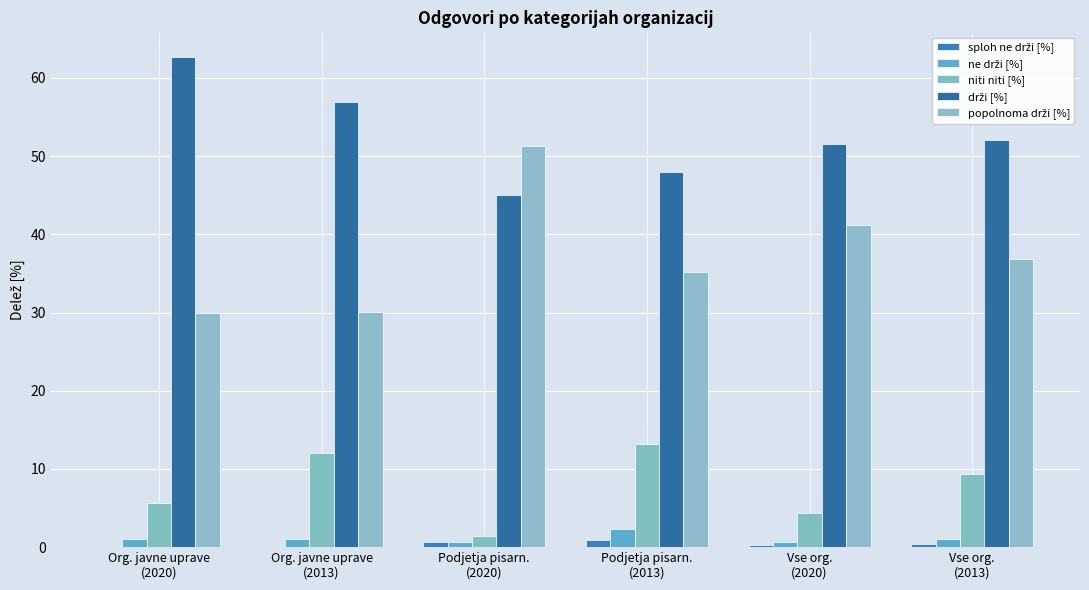

Reading left to right, transcribe all the data shown in this chart.

sploh ne drži [%]: Org. javne uprave
(2020)=0.0	Org. javne uprave
(2013)=0.0	Podjetja pisarn.
(2020)=0.7	Podjetja pisarn.
(2013)=0.9	Vse org.
(2020)=0.3	Vse org.
(2013)=0.4
ne drži [%]: Org. javne uprave
(2020)=1.1	Org. javne uprave
(2013)=1.1	Podjetja pisarn.
(2020)=0.7	Podjetja pisarn.
(2013)=2.3	Vse org.
(2020)=0.6	Vse org.
(2013)=1.0
niti niti [%]: Org. javne uprave
(2020)=5.7	Org. javne uprave
(2013)=12.0	Podjetja pisarn.
(2020)=1.4	Podjetja pisarn.
(2013)=13.2	Vse org.
(2020)=4.4	Vse org.
(2013)=9.3
drži [%]: Org. javne uprave
(2020)=62.7	Org. javne uprave
(2013)=56.9	Podjetja pisarn.
(2020)=45.0	Podjetja pisarn.
(2013)=47.9	Vse org.
(2020)=51.6	Vse org.
(2013)=52.0
popolnoma drži [%]: Org. javne uprave
(2020)=29.9	Org. javne uprave
(2013)=30.0	Podjetja pisarn.
(2020)=51.3	Podjetja pisarn.
(2013)=35.2	Vse org.
(2020)=41.3	Vse org.
(2013)=36.9